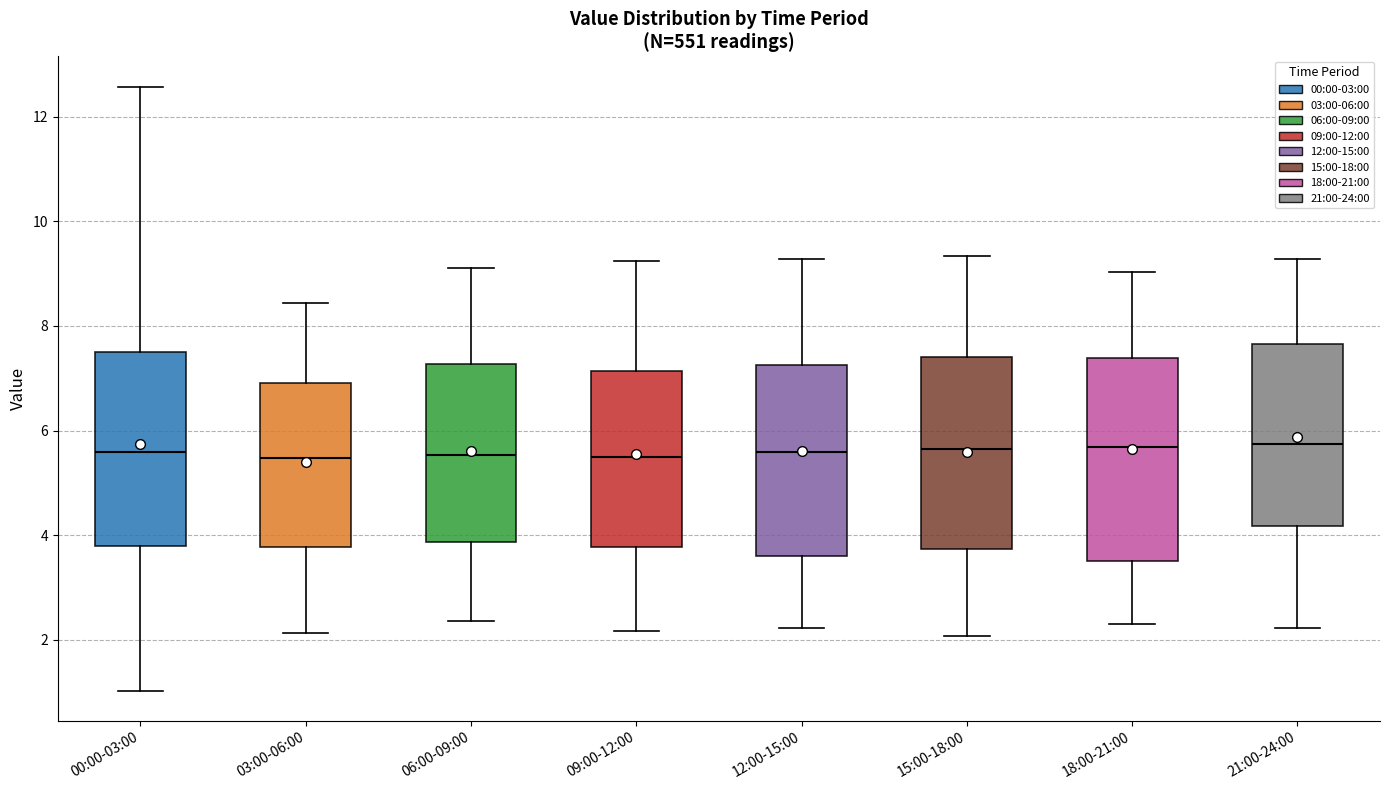

Reading left to right, read every box against the y-axis: the position of its median line, the range the box covers, and the ends of its whiskers. The values are not printed on the chart, so give them approximately, as read against the axis.

00:00-03:00: median 5.6, box 3.8 to 7.6, whiskers 1.0 to 12.6
03:00-06:00: median 5.4, box 3.8 to 7.0, whiskers 2.2 to 8.4
06:00-09:00: median 5.6, box 3.8 to 7.2, whiskers 2.4 to 9.2
09:00-12:00: median 5.6, box 3.8 to 7.2, whiskers 2.2 to 9.2
12:00-15:00: median 5.6, box 3.6 to 7.2, whiskers 2.2 to 9.2
15:00-18:00: median 5.6, box 3.8 to 7.4, whiskers 2.0 to 9.4
18:00-21:00: median 5.6, box 3.6 to 7.4, whiskers 2.4 to 9.0
21:00-24:00: median 5.8, box 4.2 to 7.6, whiskers 2.2 to 9.2